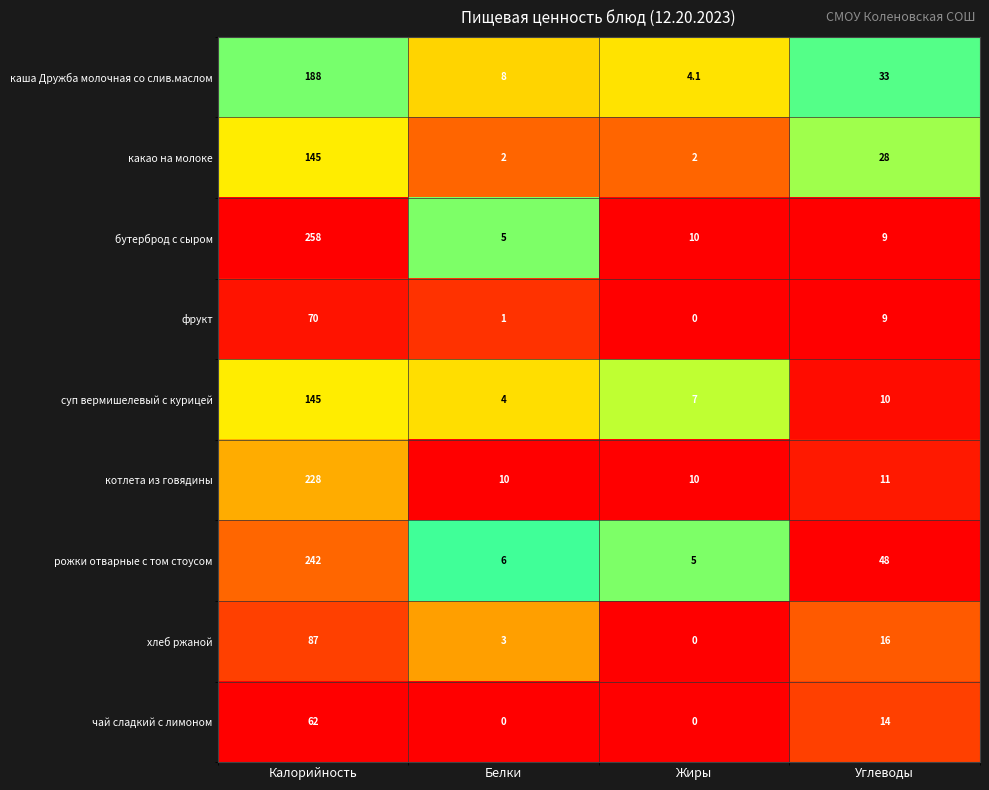

What is the greatest value displayed?

258.0